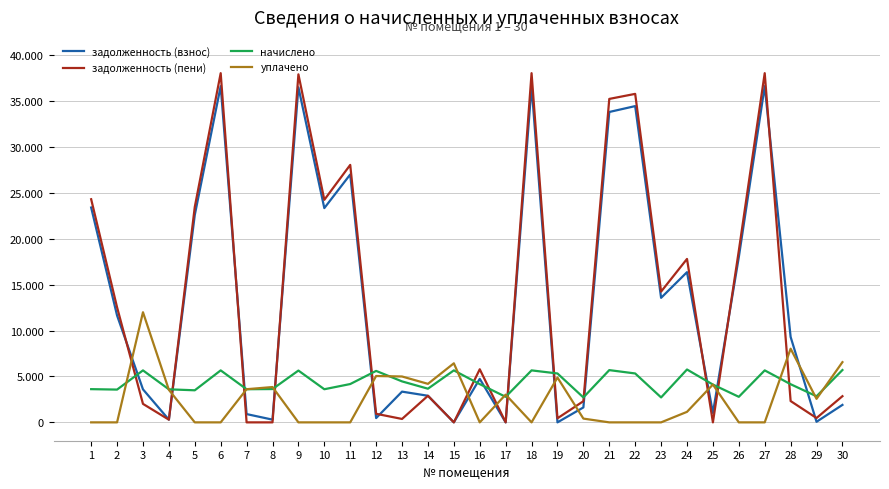

At which label does начислено first exceed 4166?

3